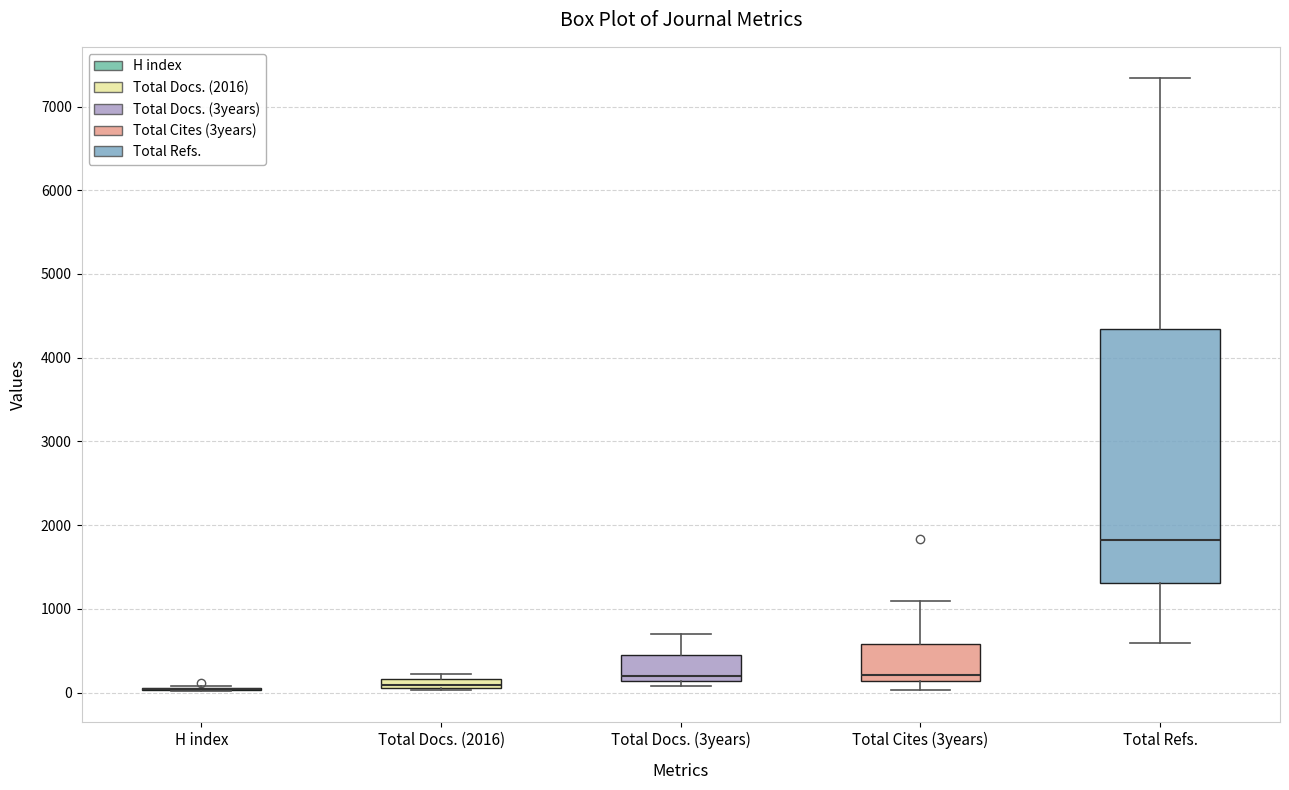

Comparing the boxes themselves (not the whiskers), which one is the tallest?

Total Refs.